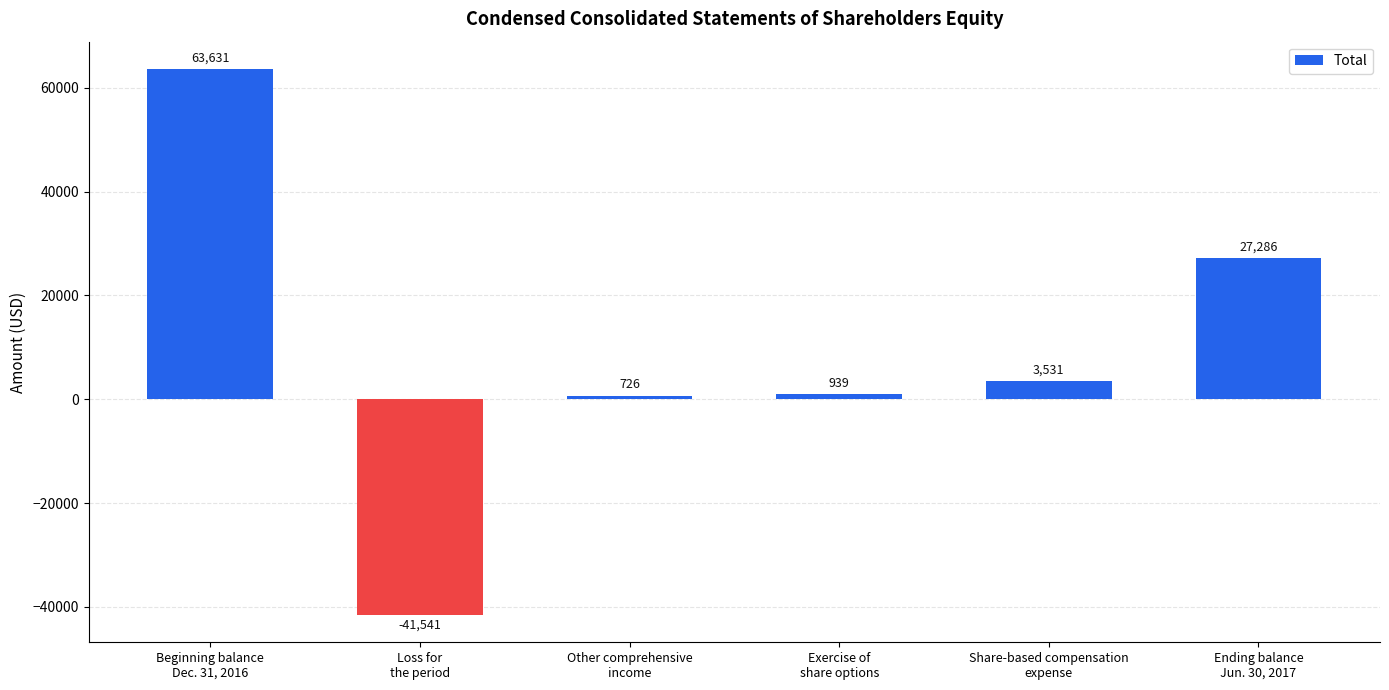

What is the approximate value at Beginning balance
Dec. 31, 2016?

63631